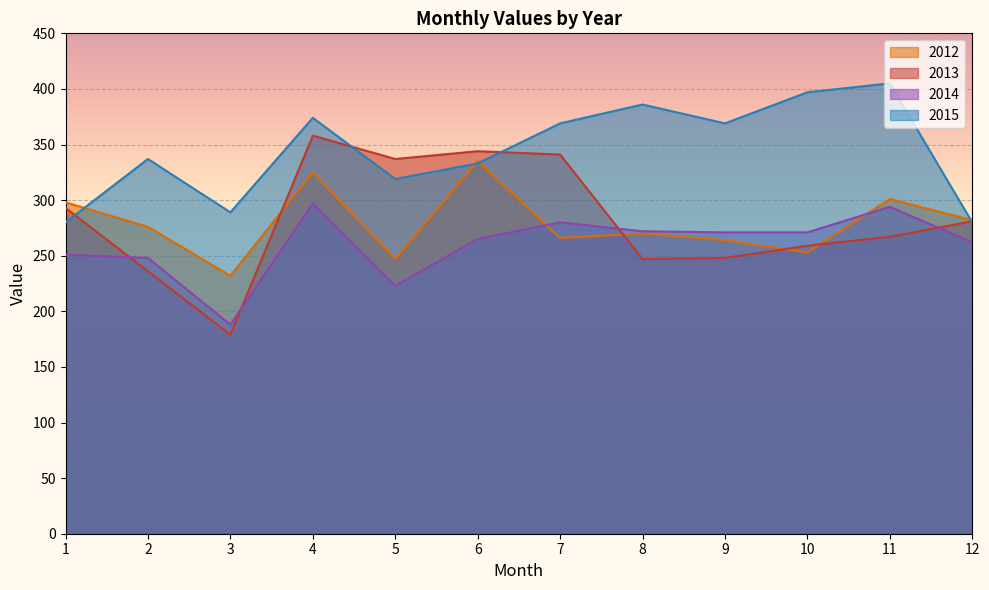

How many lines are shown in the chart?

4